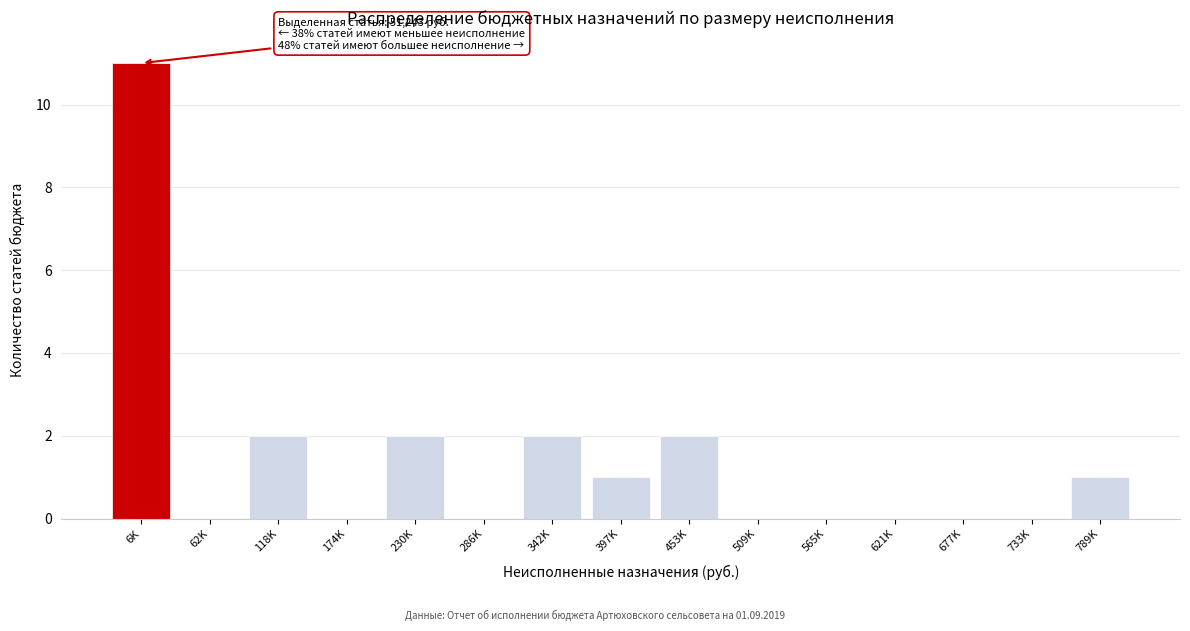

Reading left to right, extract all data points from this chart.

6K=11	62K=0	118K=2	174K=0	230K=2	286K=0	342K=2	397K=1	453K=2	509K=0	565K=0	621K=0	677K=0	733K=0	789K=1